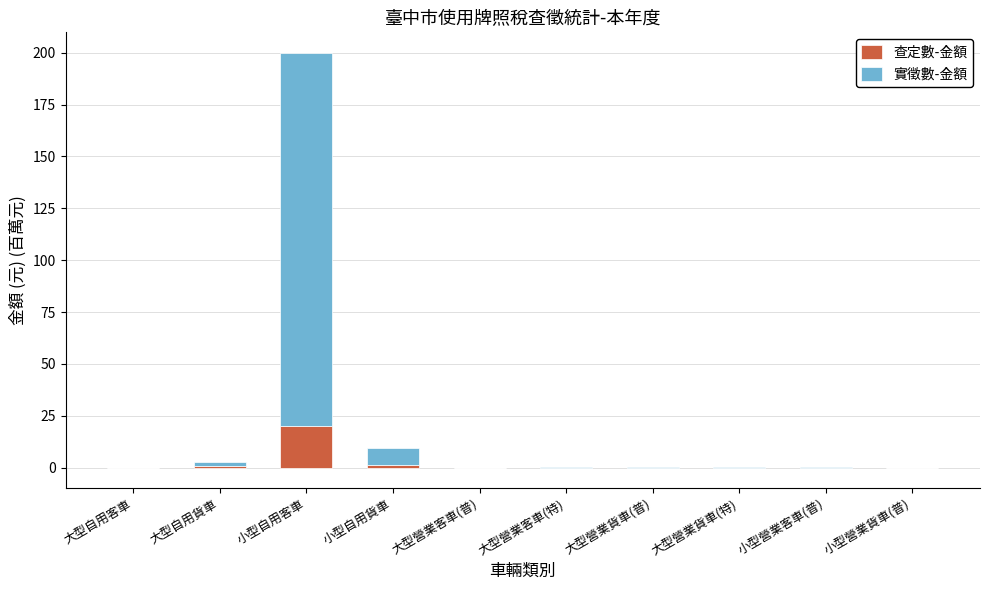

Where does the 查定數-金額 series first go above 0?

大型自用客車